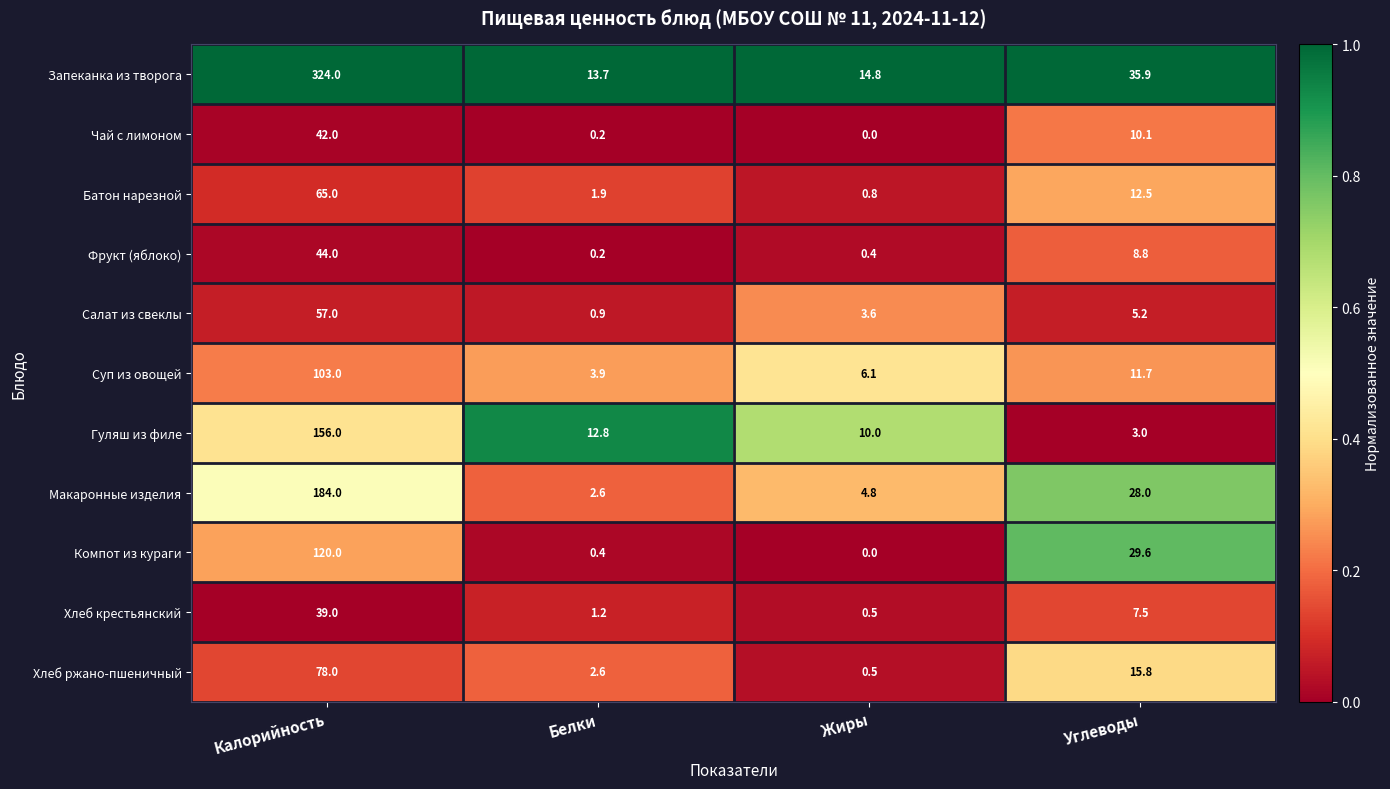

The value of Батон нарезной at Белки is 1.3. True or false?

False